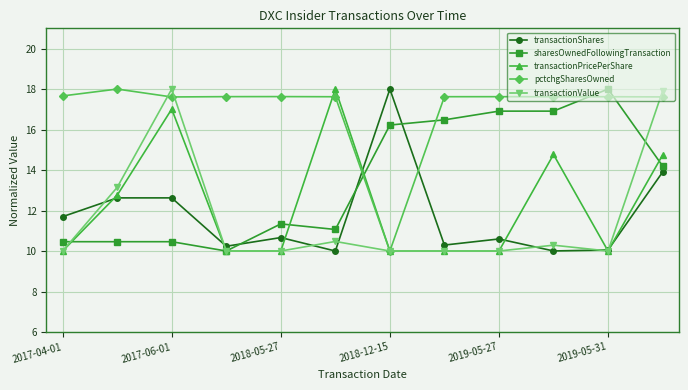

True or false: pctchgSharesOwned and sharesOwnedFollowingTransaction cross at least once.

True